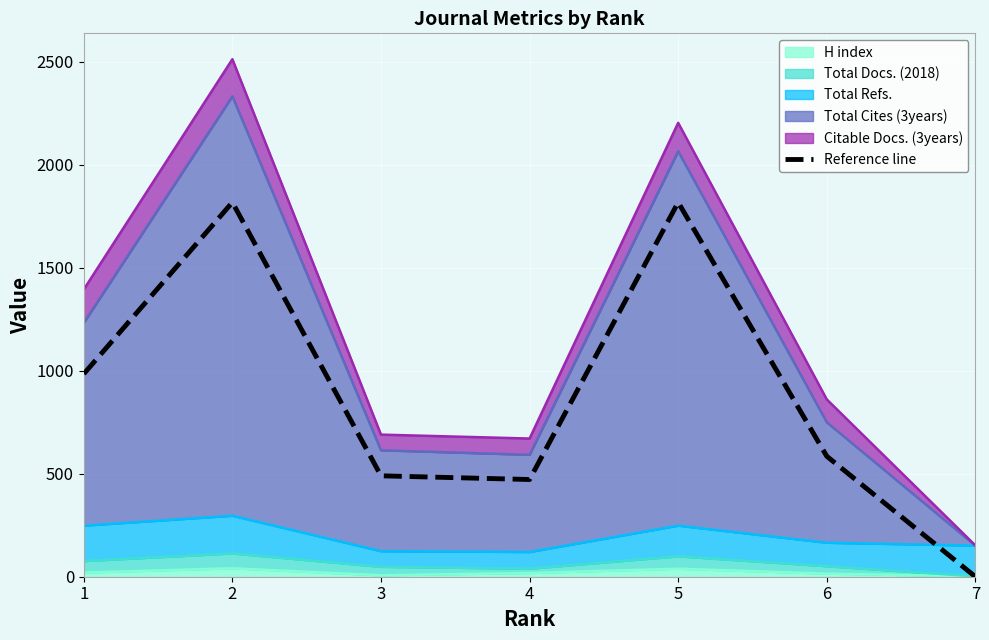

How many interior local peaks (higher than both neighbors) does the data have?

2